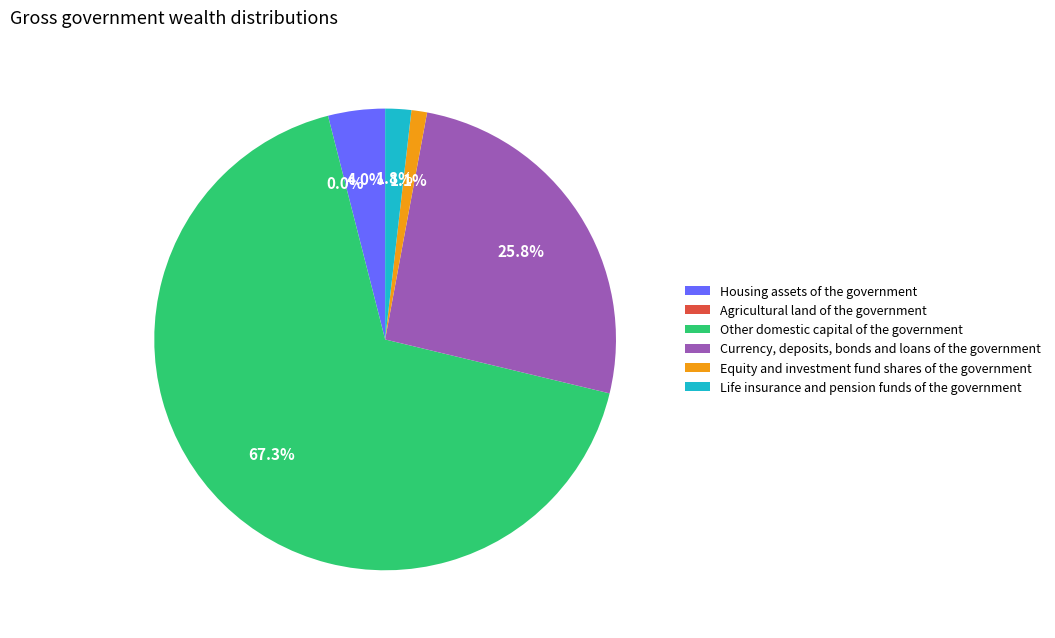

How much of the chart is everything except Housing assets of the government?

96.0%